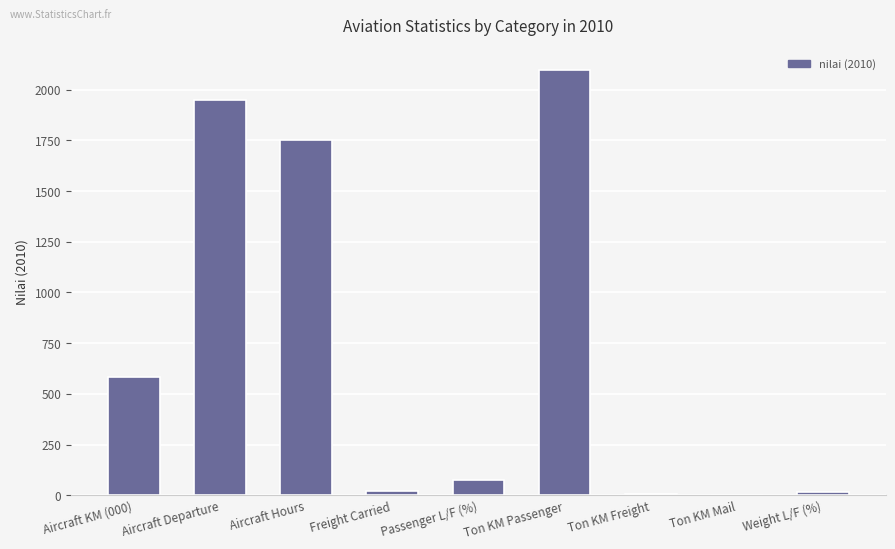

How many categories are shown in the chart?

9